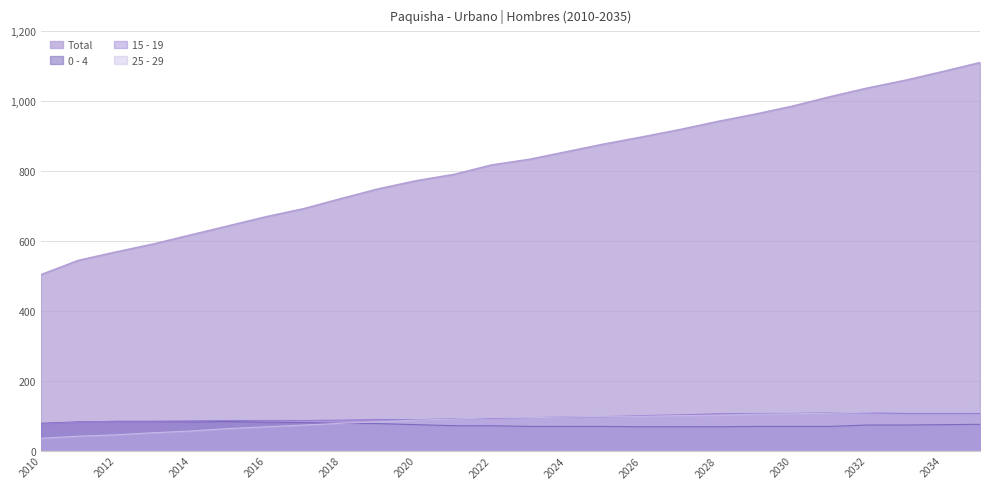

How many intersections are there between 0 - 4 and 15 - 19?

1